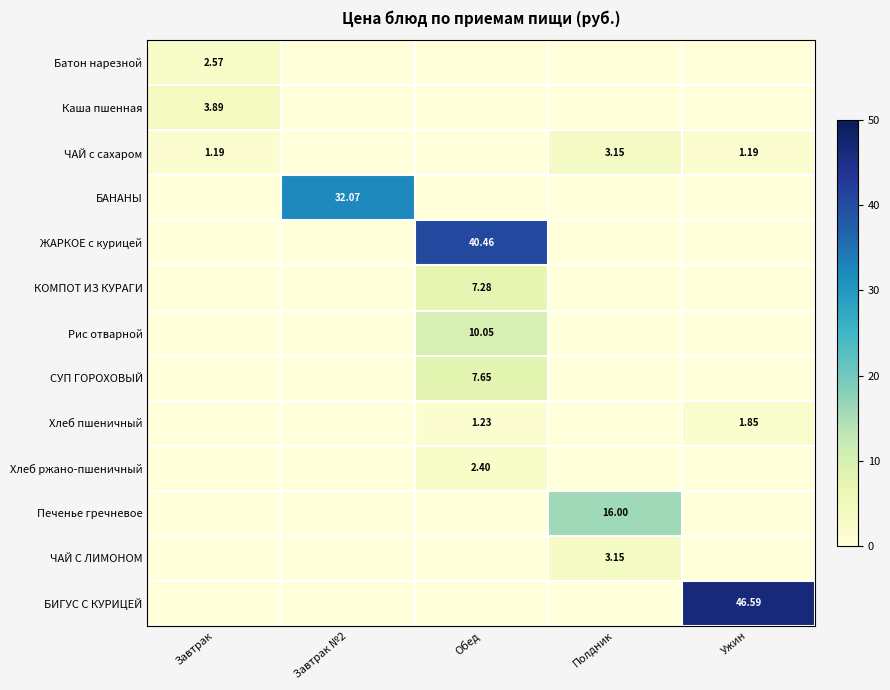

Which series has the largest range (max minus min)?

БИГУС С КУРИЦЕЙ